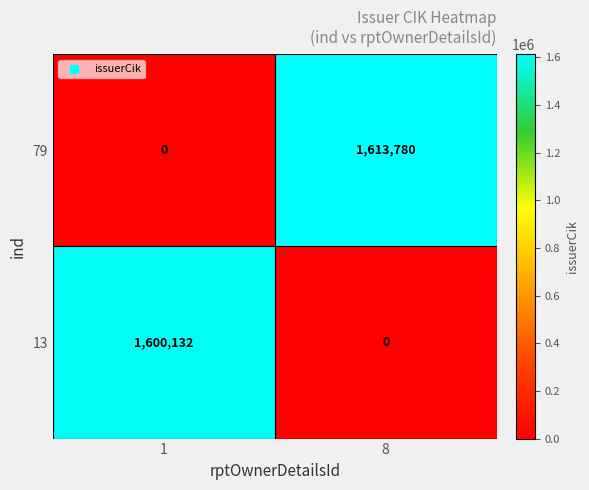

At how many categories does at least one series exceed 1572683?

2